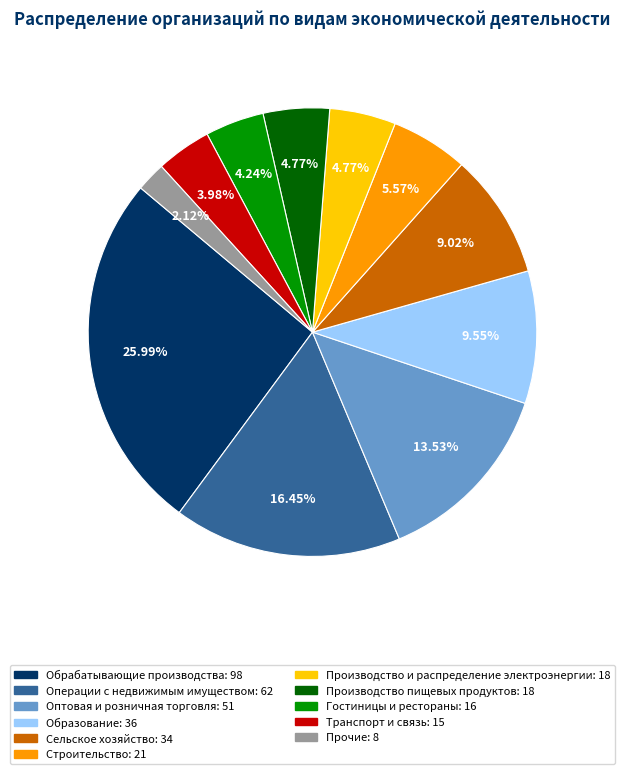

Which category has the biggest portion of the pie?

Обрабатывающие производства